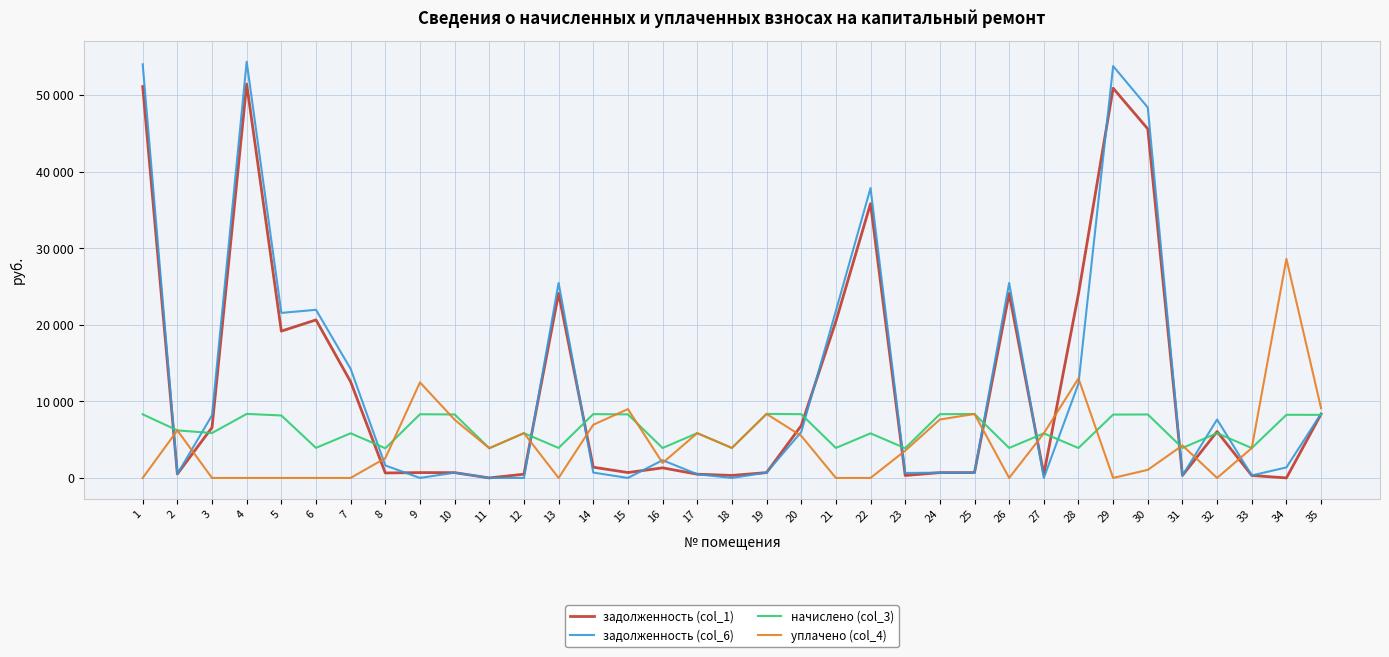

How many intersections are there between задолженность (col_6) and задолженность (col_1)?

7